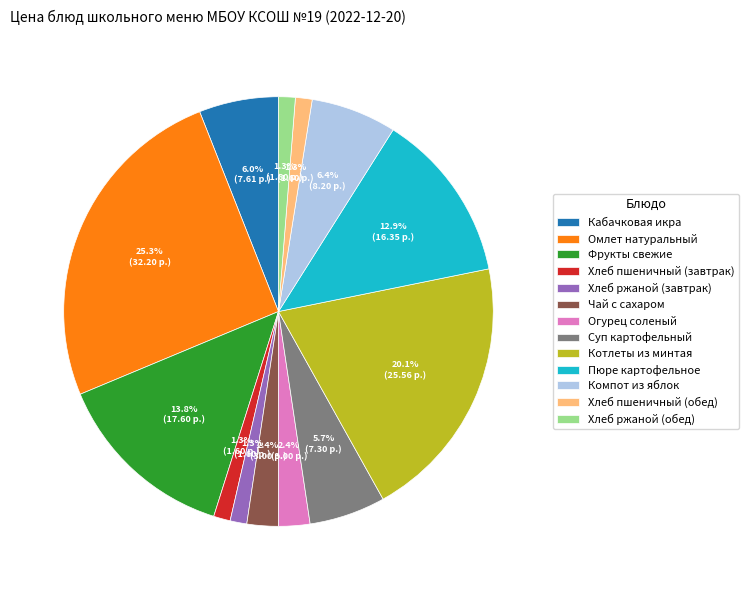

How much of the chart is everything except Котлеты из минтая?

79.9%